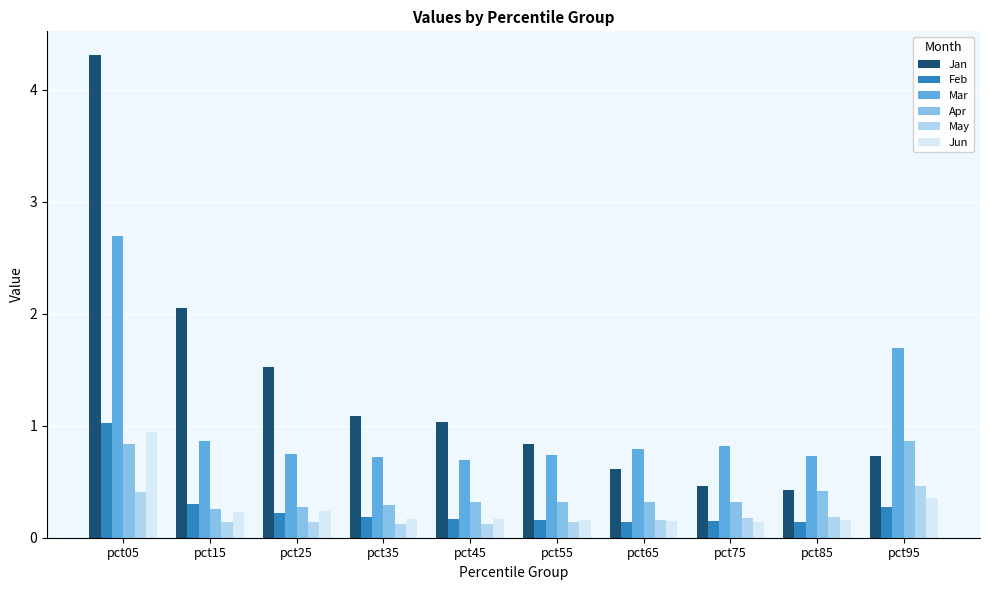

How many data points does each series have?

10